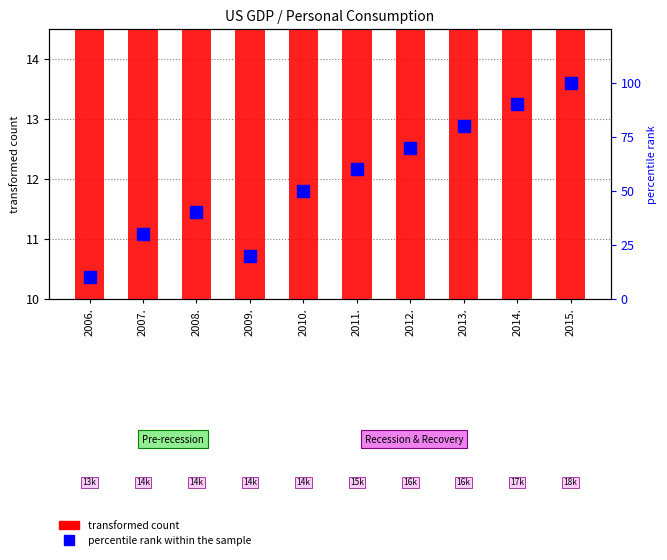

True or false: transformed count has a value of 23.5 at 2012..

False